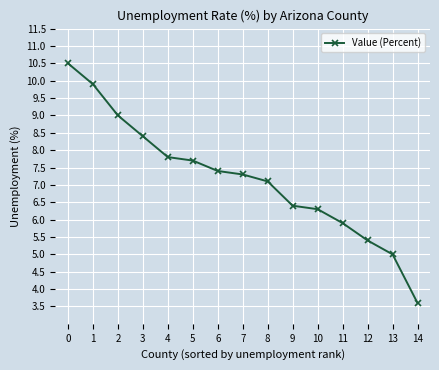

What is the sum of the values at 8 and 1?

17.0